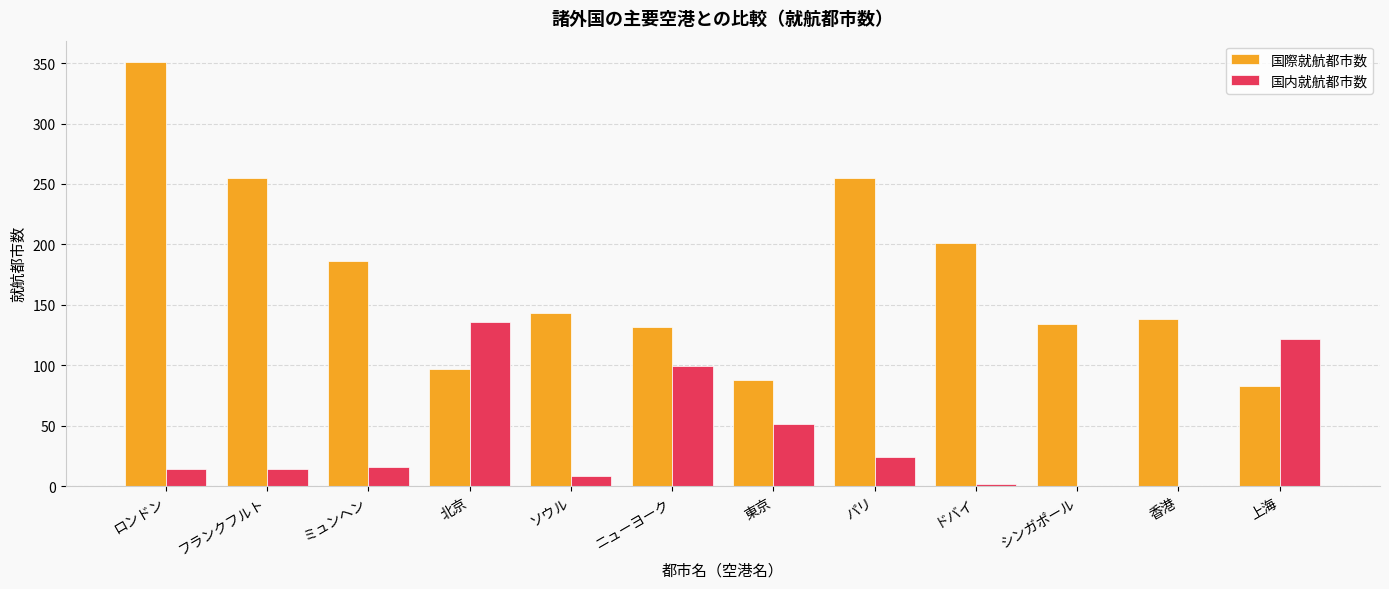

What is the highest value of the 国内就航都市数 series?

136